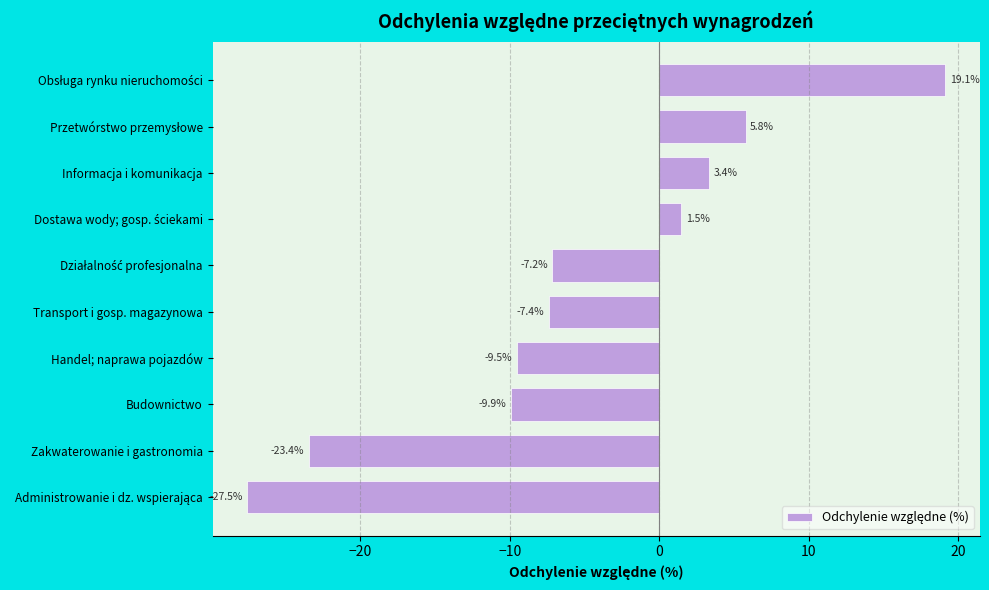

Reading bottom to top, what are all the values shown in this chart?

-27.5	-23.4	-9.9	-9.5	-7.4	-7.2	1.5	3.4	5.8	19.1